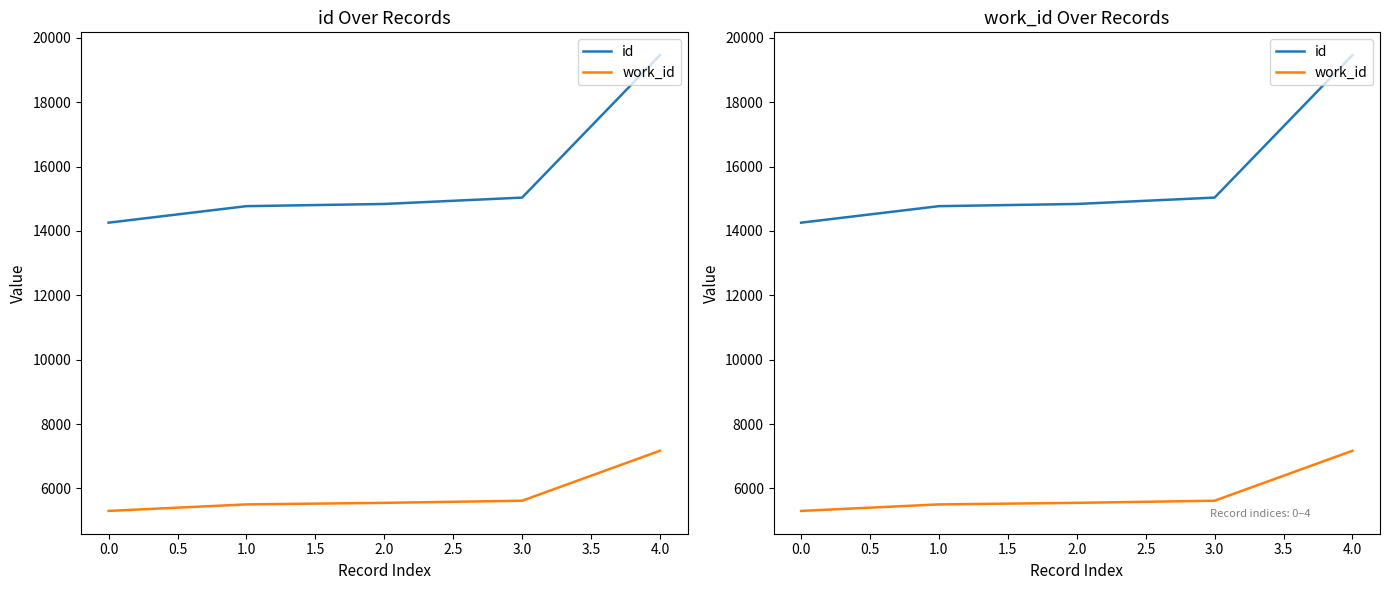

At how many categories does at least one series exceed 6275?

5